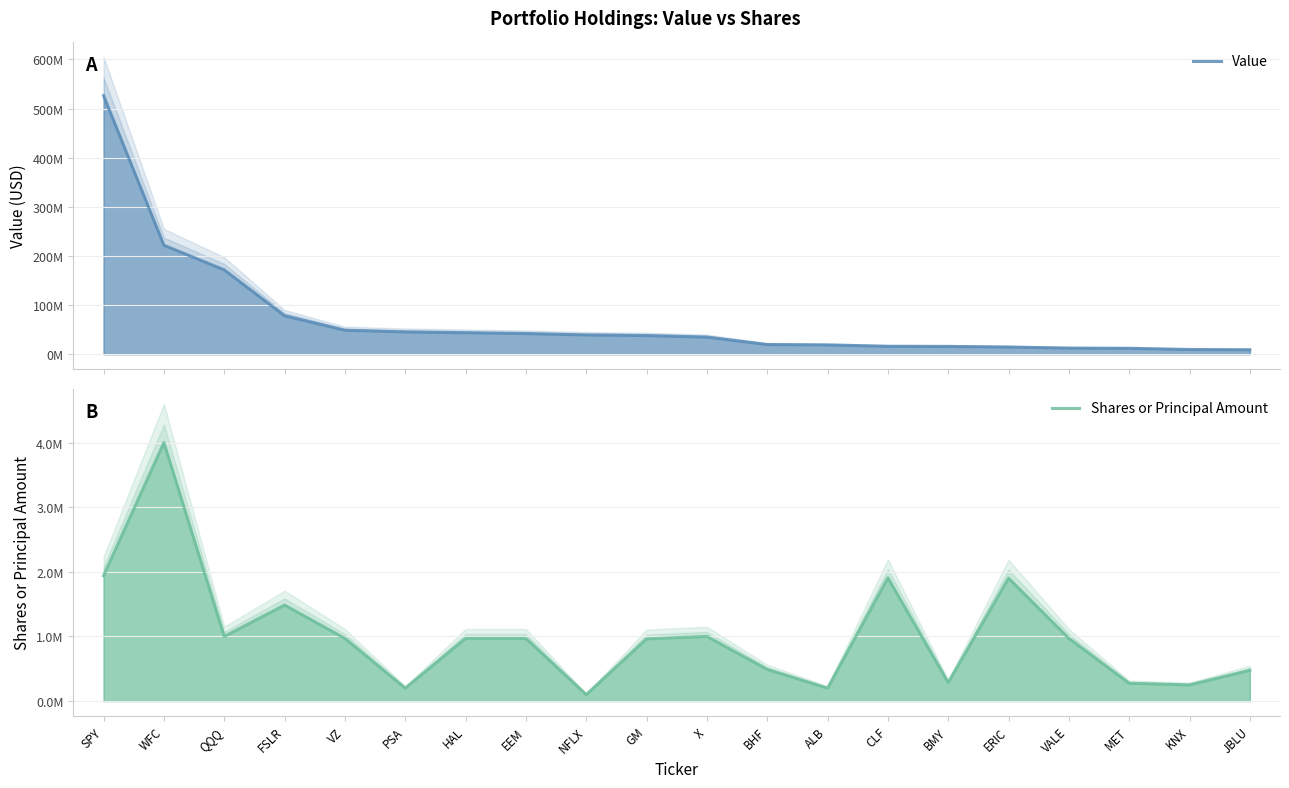

What is the greatest value displayed?

526283000